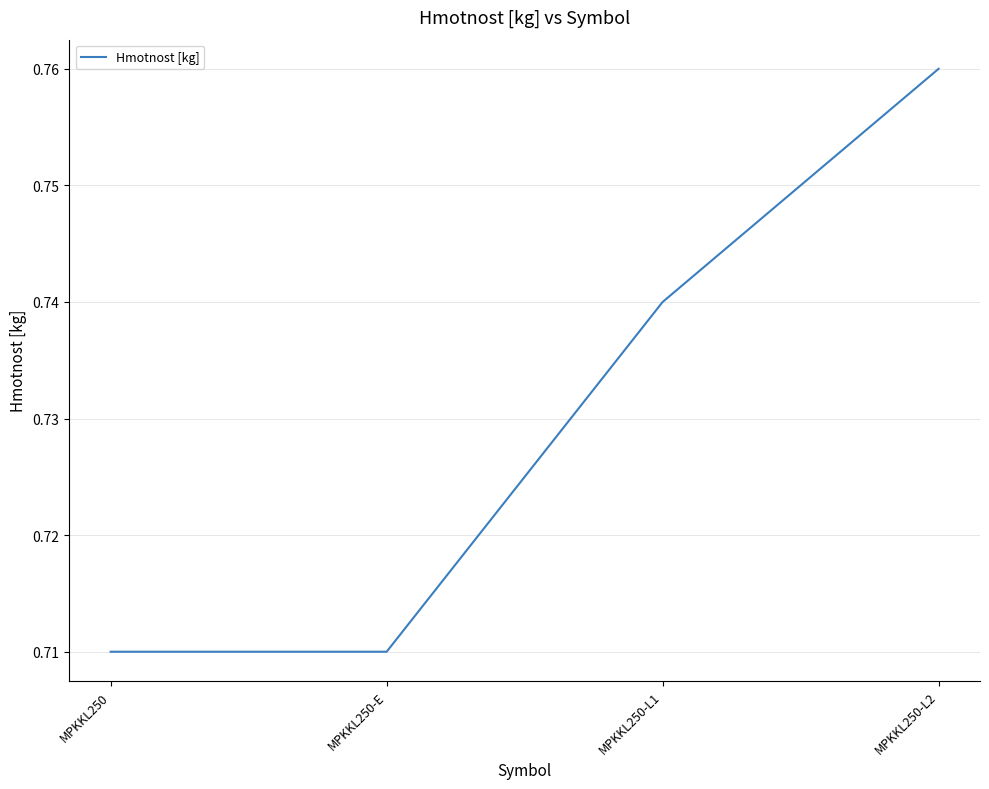

True or false: there are more than 2 points higher than both neighbors.

False